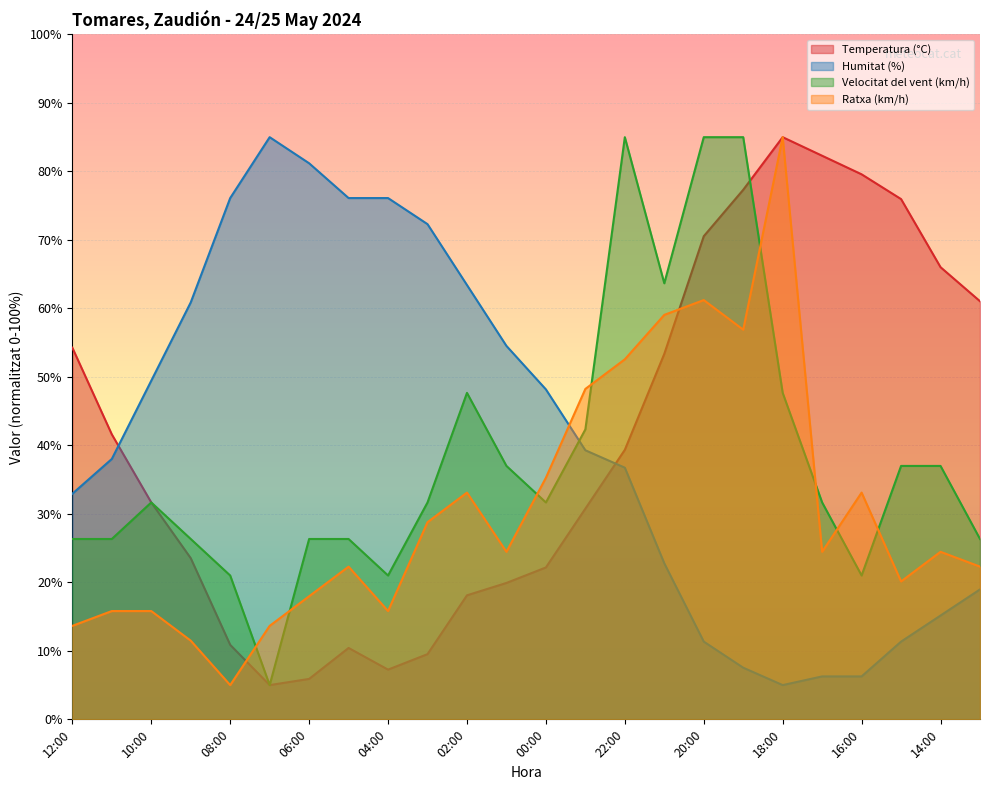

After their last crossing, which series has the higher values: Ratxa (km/h) or Velocitat del vent (km/h)?

Velocitat del vent (km/h)